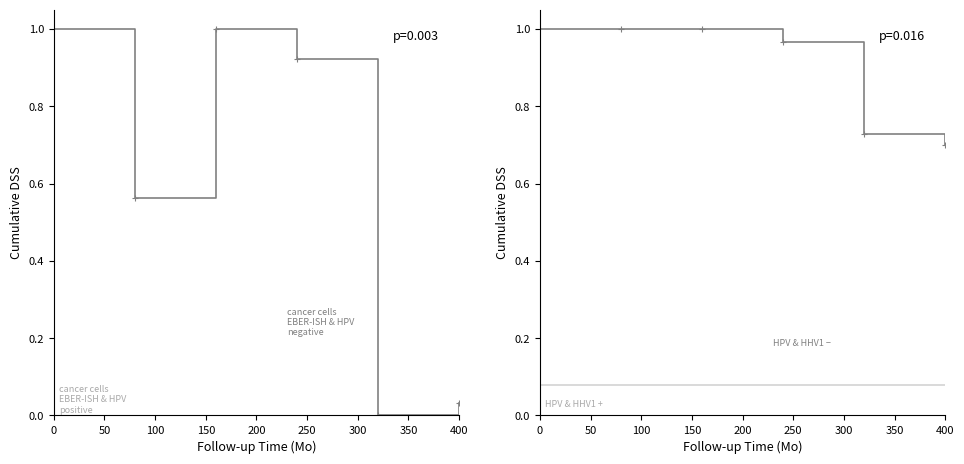

Is this an area chart (filled region under the line)?

No